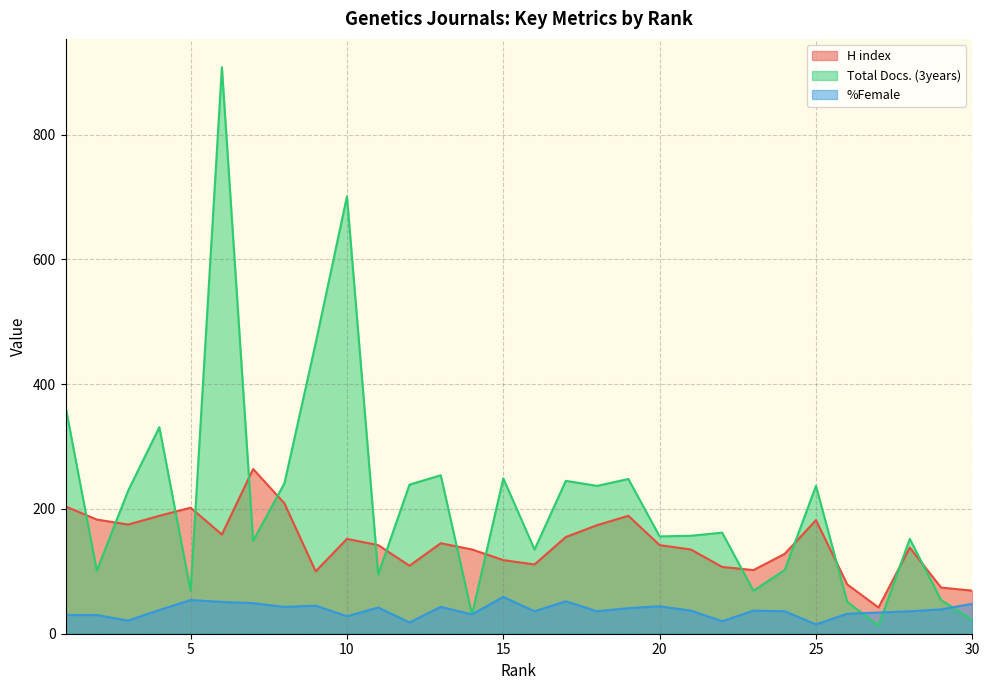

Reading left to right, extract all data points from this chart.

H index: 204	183	175	189	202	159	264	209	100	152	142	109	145	135	118	111	155	174	189	142	135	107	102	128	182	79	42	138	74	69
Total Docs. (3years): 364	101	229	331	69	908	149	241	466	701	95	239	254	31	249	135	245	237	248	156	157	162	69	102	237	51	13	152	54	22
%Female: 30	30	21	38	54	51	49	43	45	28	42	18	43	31	59	36	52	36	41	44	37	20	37	36	15	32	34	36	39	48